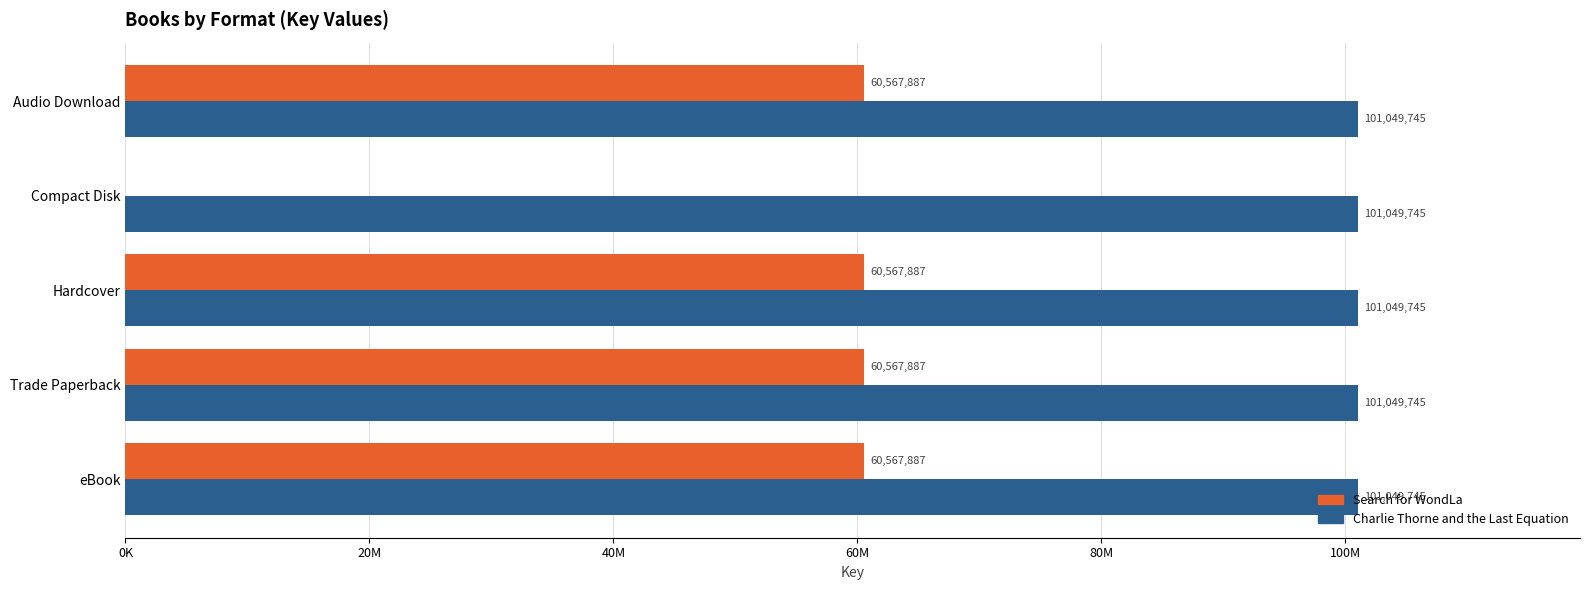

What are all the series names shown in the legend?

Search for WondLa, Charlie Thorne and the Last Equation